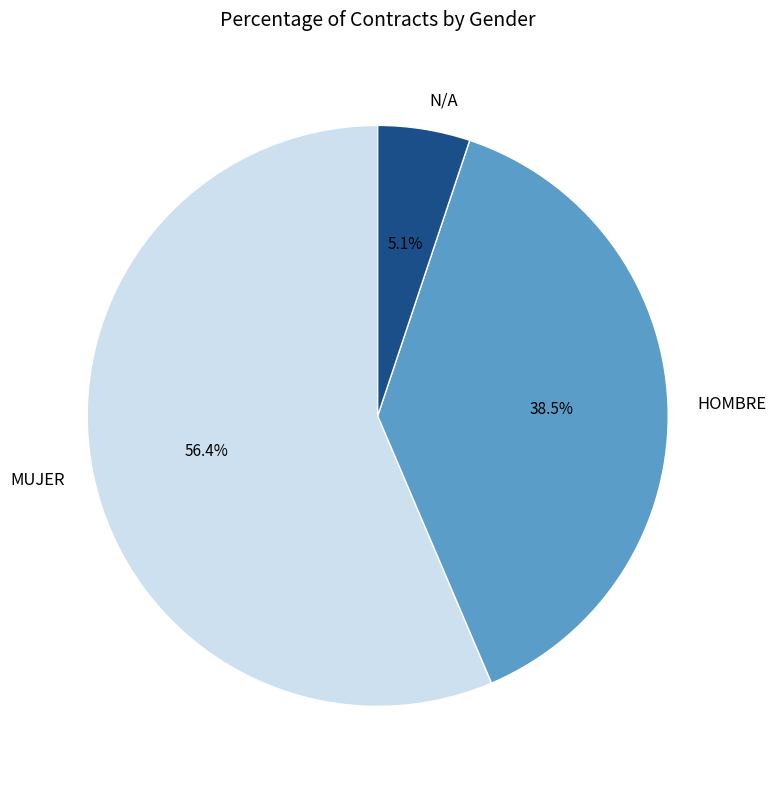

Which category has the smallest portion of the pie?

N/A